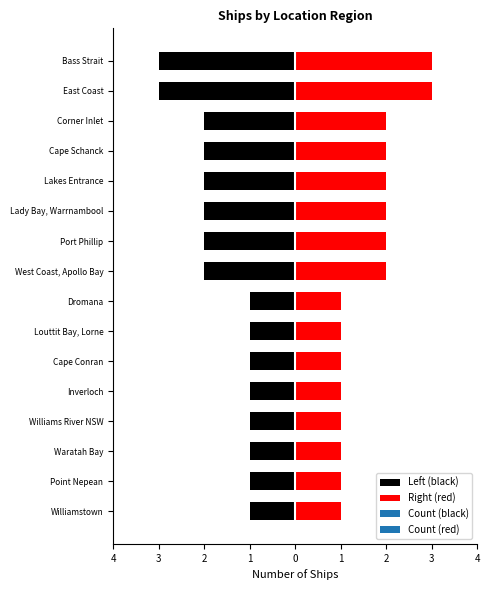

Reading left to right, what are all the values shown in this chart?

East Coast=3	Bass Strait=3	West Coast, Apollo Bay=2	Port Phillip=2	Lady Bay, Warrnambool=2	Lakes Entrance=2	Cape Schanck=2	Corner Inlet=2	Williamstown=1	Point Nepean=1	Waratah Bay=1	Williams River NSW=1	Inverloch=1	Cape Conran=1	Louttit Bay, Lorne=1	Dromana=1